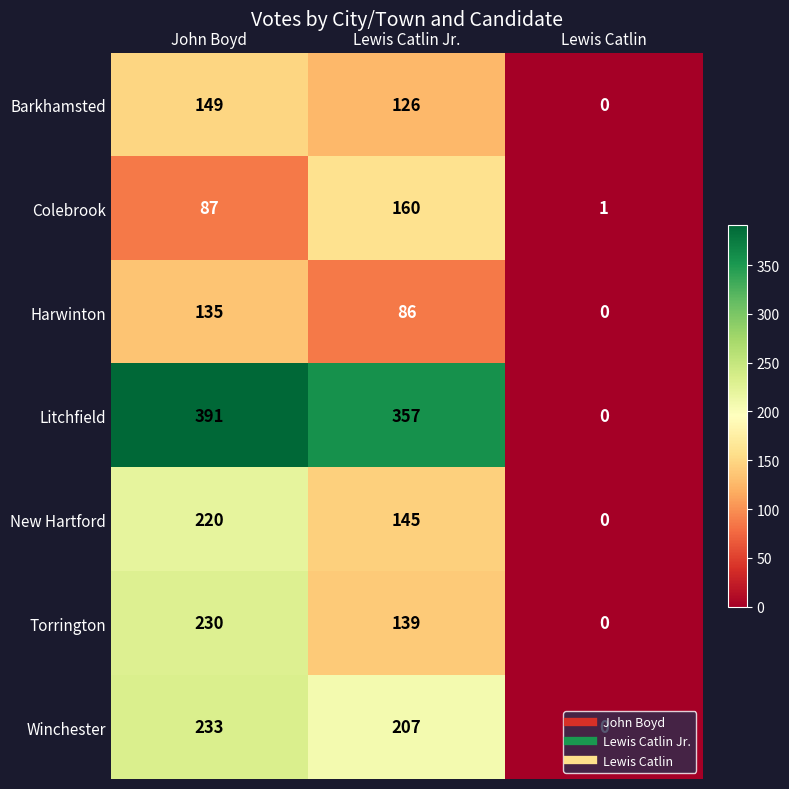

Which series has the largest range (max minus min)?

Litchfield